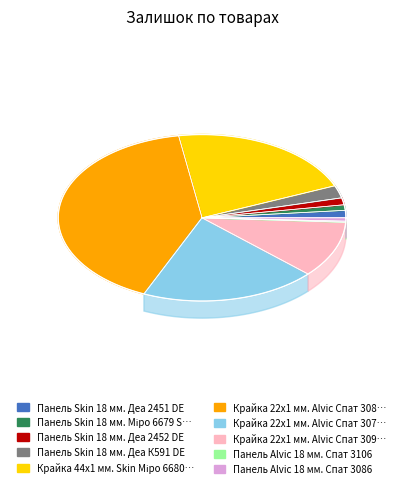

True or false: Панель Alvic 18 мм. Спат 3106 accounts for 0% of the total.

True